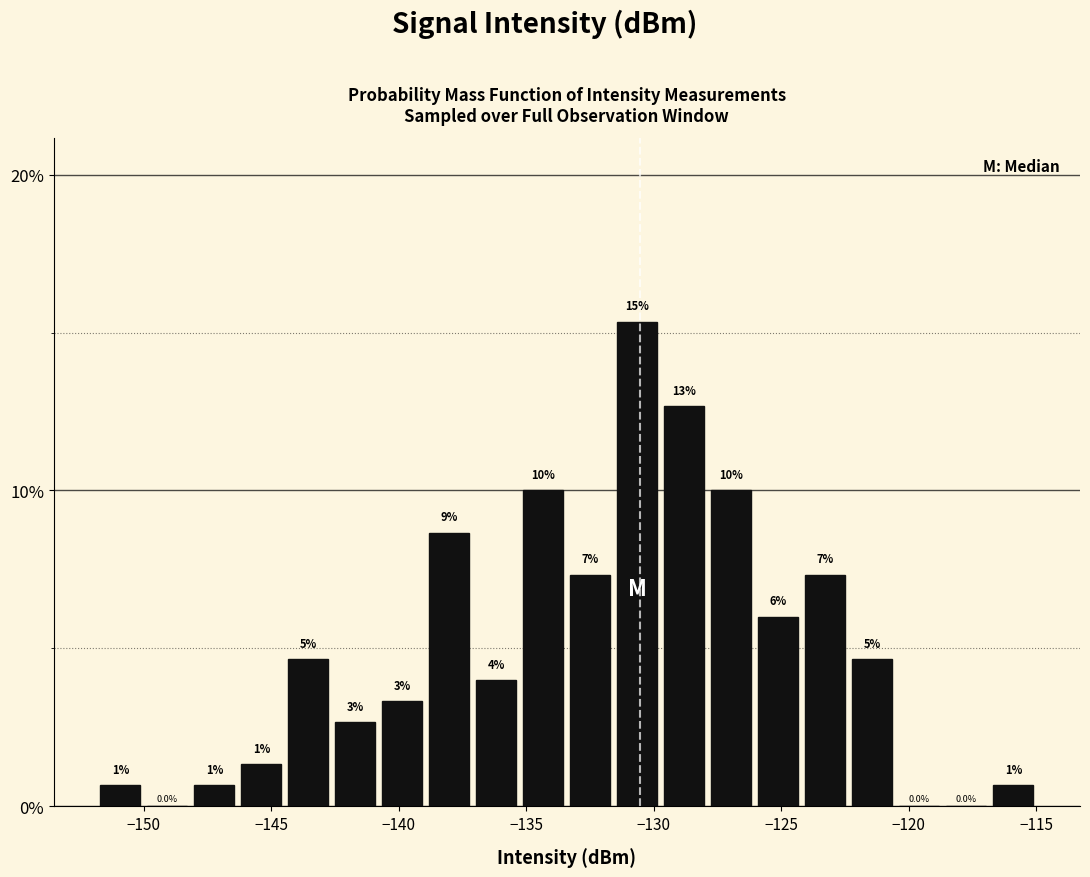

Read against the x-axis, roughly where is the centre of the tallest bar?

-130.5